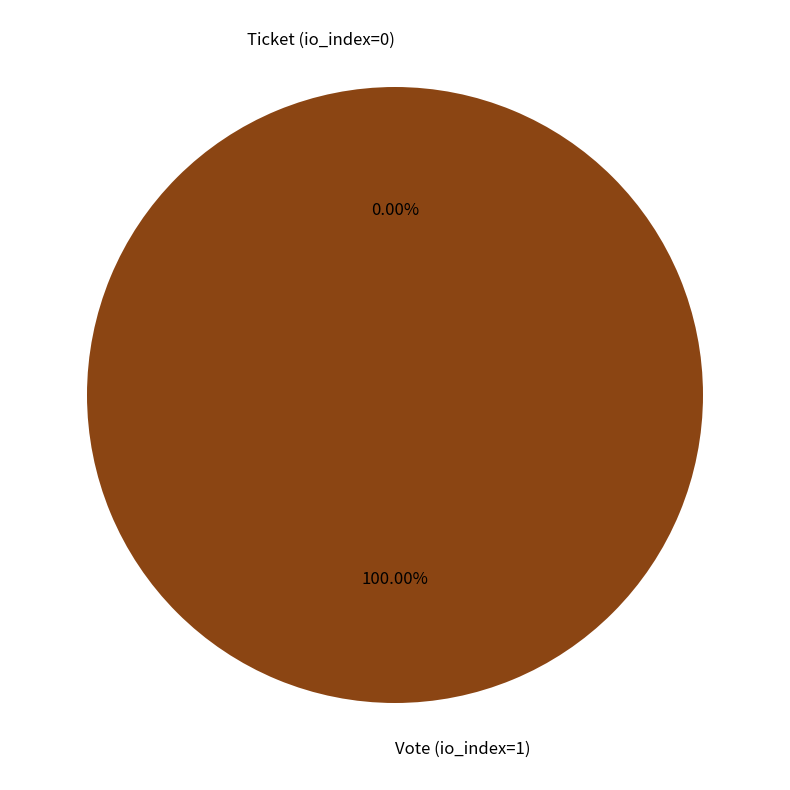

To the nearest percent, what is the difference between the Ticket (io_index=0) and Vote (io_index=1) slice percentages?

100%